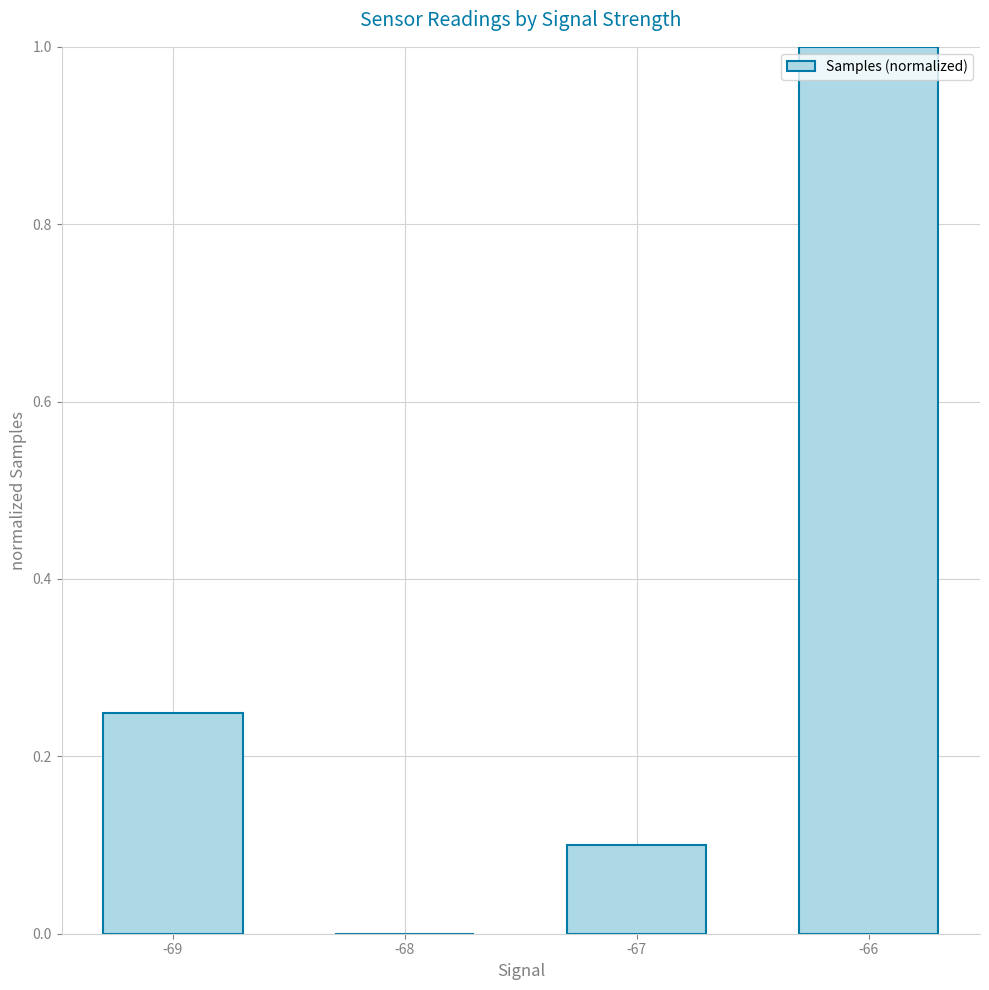

What is the sum of the values at -69 and -67?

0.3